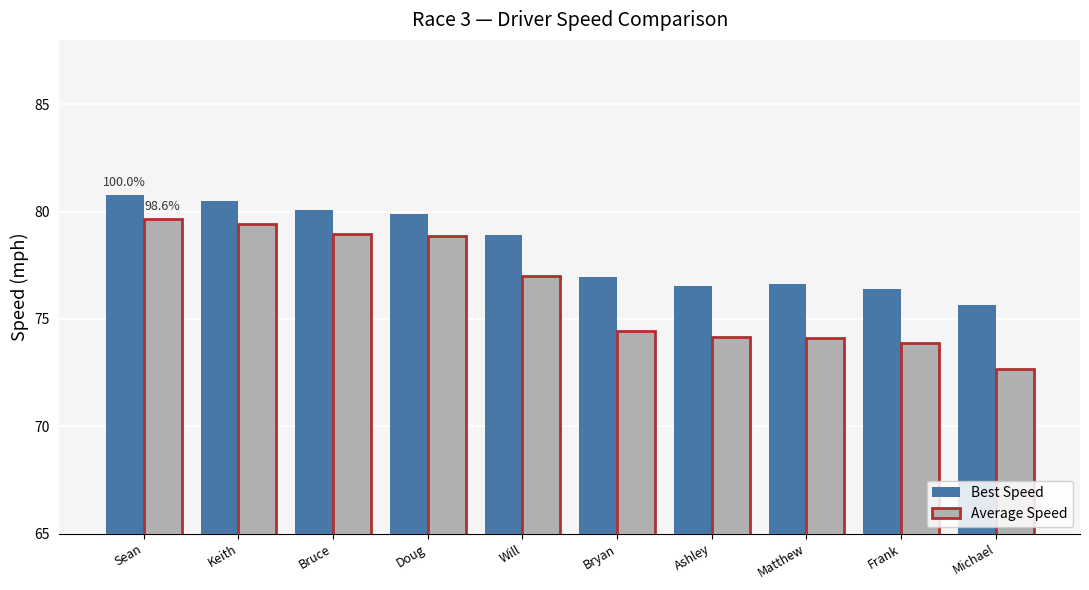

What value does the Average Speed series have at Ashley?

74.1